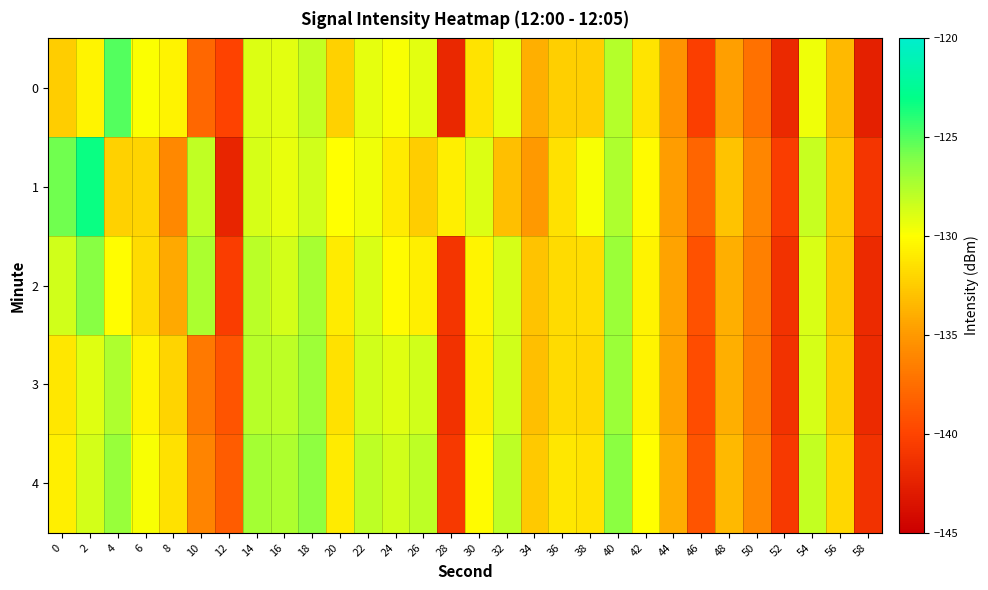

What is the total value across all series at 6?

-654.0